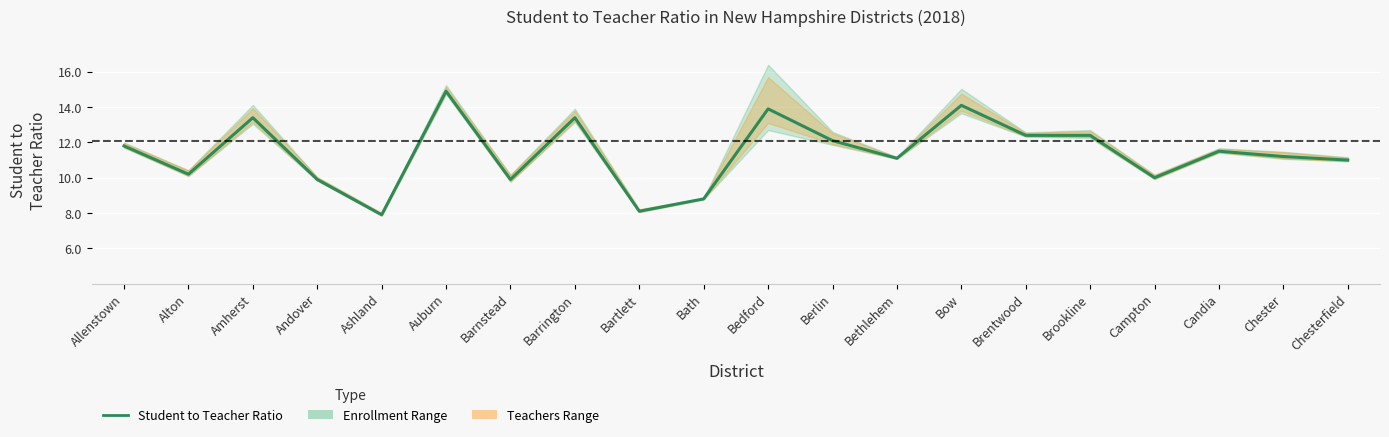

What is the change in value from Barnstead to Candia?

+1.6